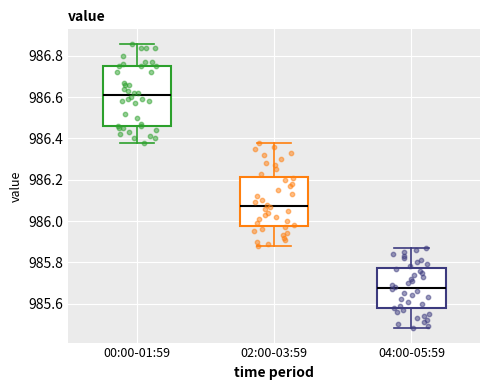

Where does the median line of the box for 02:00-03:59 sit on the y-axis? The values are not printed on the chart, so give them approximately, as read against the axis.

986.08